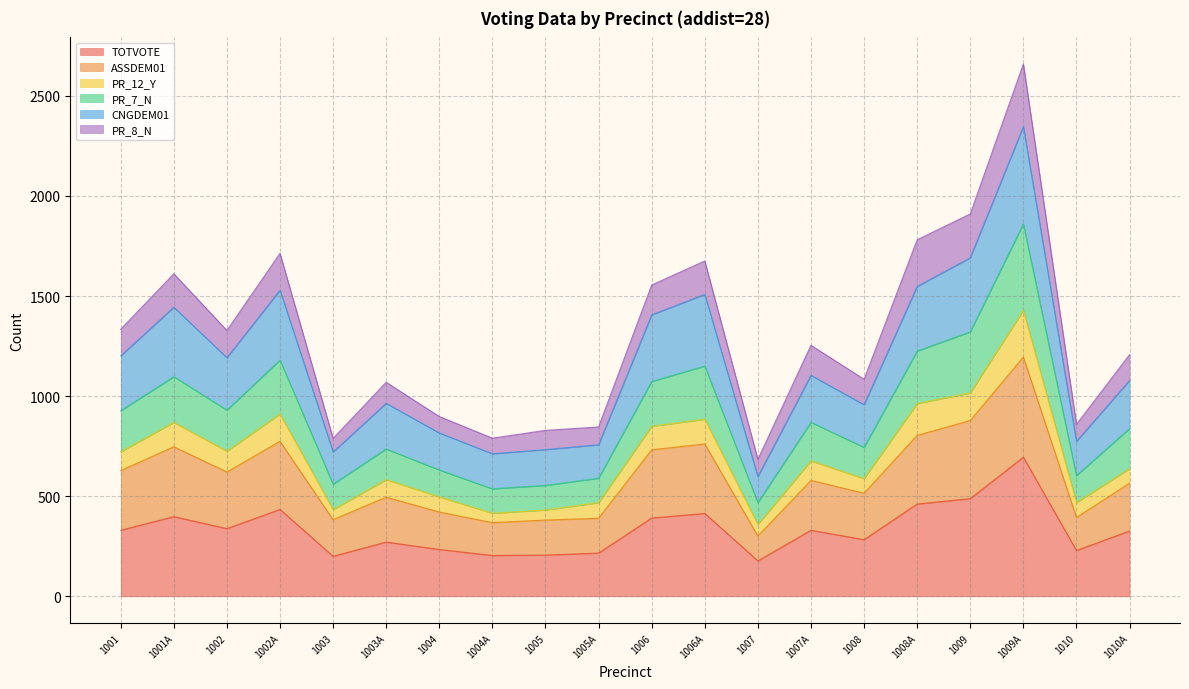

True or false: TOTVOTE has a value of 229 at 1010.

True